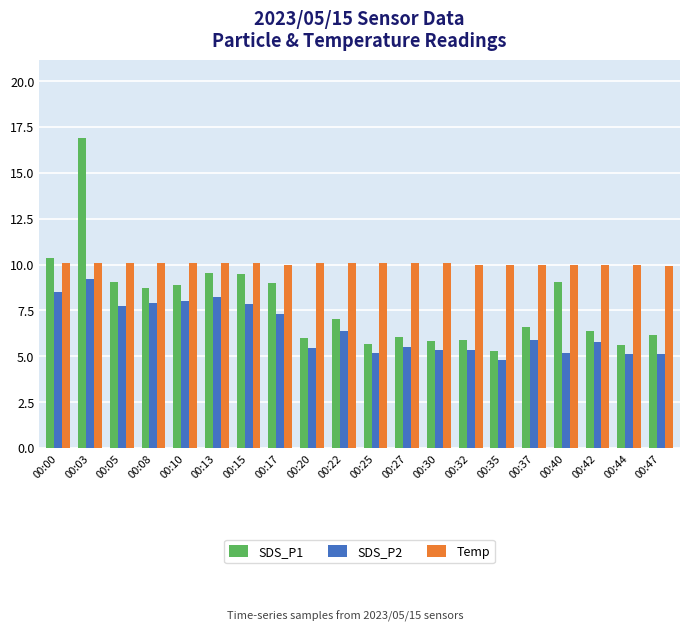

Is it true that Temp equals 10.1 at 00:03?

True